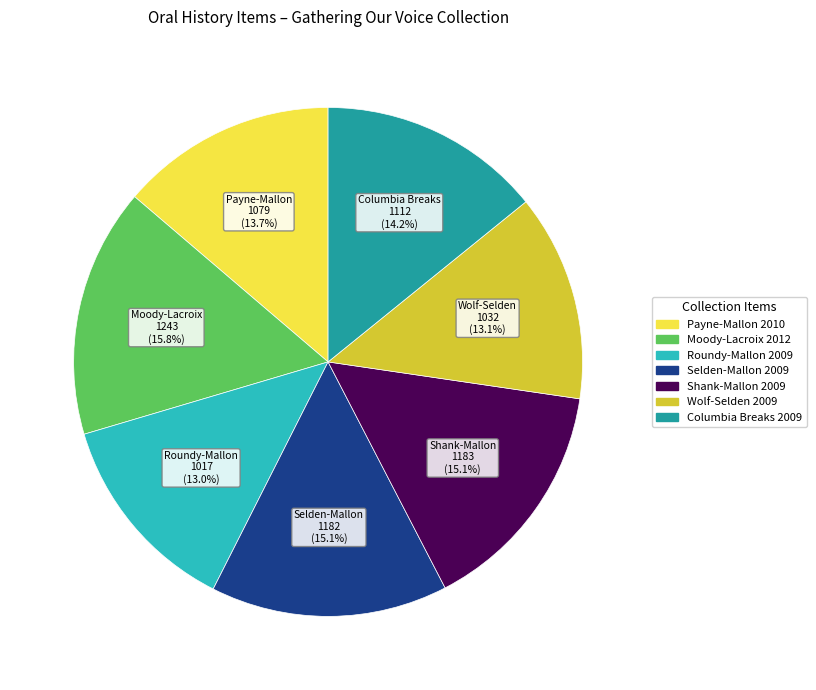

Is there any slice that represents more than half of the pie?

No